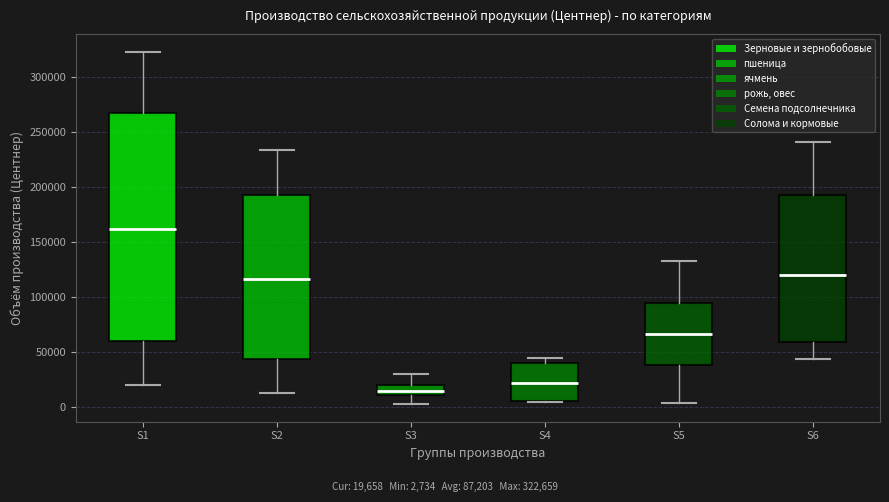

Reading left to right, transcribe this box plot: for each box, give where its median line is, the range the box spans, and where its two whiskers end, as read against the y-axis. The values are not printed on the chart, so give them approximately, as read against the axis.

S1: median 160000, box 60000 to 265000, whiskers 20000 to 325000
S2: median 115000, box 45000 to 190000, whiskers 15000 to 235000
S3: median 15000, box 10000 to 20000, whiskers 5000 to 30000
S4: median 20000, box 5000 to 40000, whiskers 5000 to 45000
S5: median 65000, box 40000 to 95000, whiskers 5000 to 130000
S6: median 120000, box 60000 to 195000, whiskers 45000 to 240000